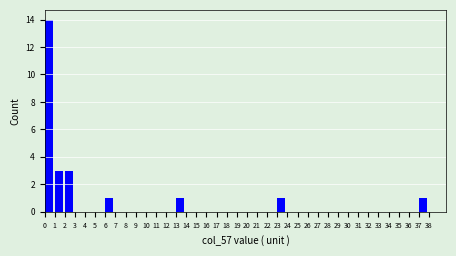

Reading left to right, list every bar in this chart as the range it spans on the x-axis followed by its height. The values are not printed on the chart, so give them approximately, as read against the axis.

0 to 1: 14
1 to 2: 3
2 to 3: 3
3 to 4: 0
4 to 5: 0
5 to 6: 0
6 to 7: 1
7 to 8: 0
8 to 9: 0
9 to 10: 0
10 to 11: 0
11 to 12: 0
12 to 13: 0
13 to 14: 1
14 to 15: 0
15 to 16: 0
16 to 17: 0
17 to 18: 0
18 to 19: 0
19 to 20: 0
20 to 21: 0
21 to 22: 0
22 to 23: 0
23 to 24: 1
24 to 25: 0
25 to 26: 0
26 to 27: 0
27 to 28: 0
28 to 29: 0
29 to 30: 0
30 to 31: 0
31 to 32: 0
32 to 33: 0
33 to 34: 0
34 to 35: 0
35 to 36: 0
36 to 37: 0
37 to 38: 1